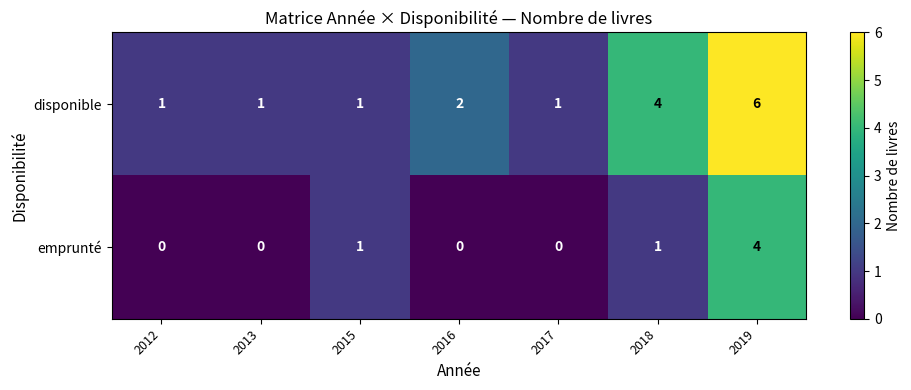

Which label corresponds to the largest value in the chart?

2019